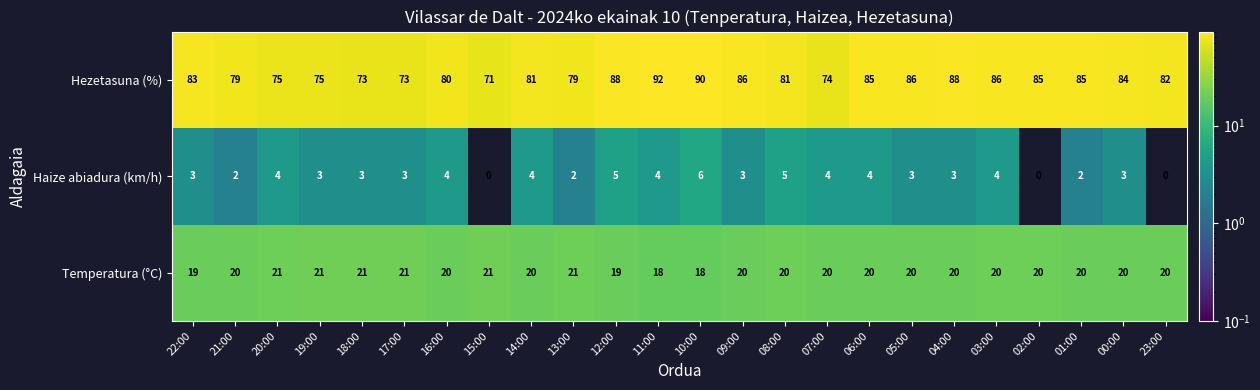

True or false: Haize abiadura (km/h) has a value of 3 at 08:00.

False